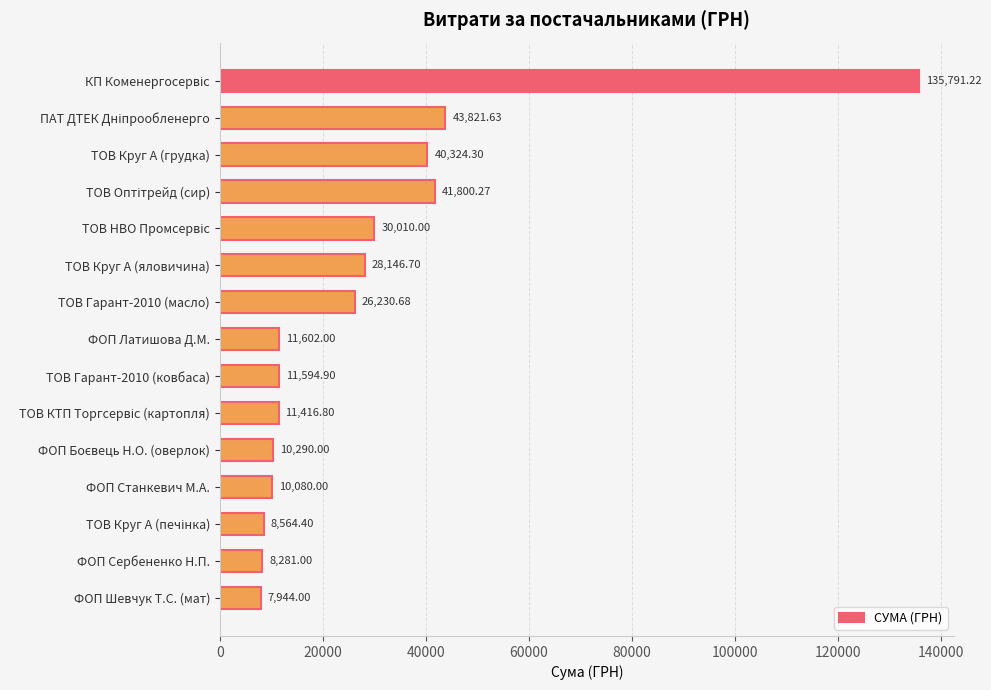

What is the sum of the values at ФОП Станкевич М.А. and ФОП Шевчук Т.С. (мат)?

18024.0